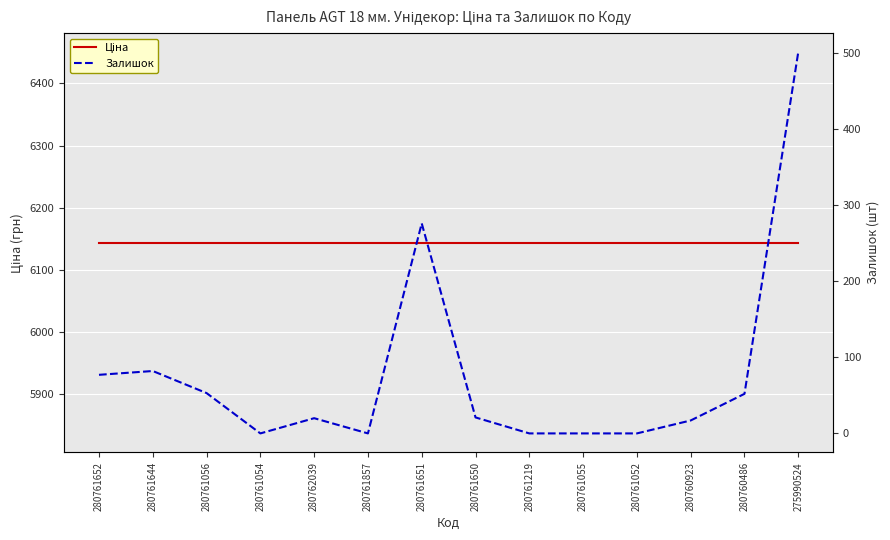

Is it true that Ціна equals 6143.2 at 280761219?

True